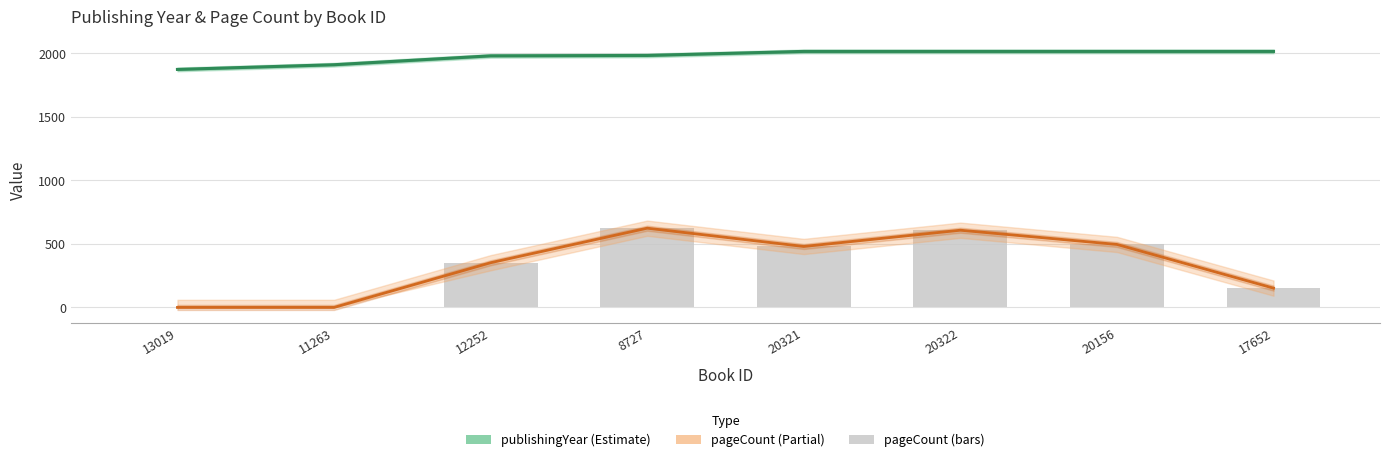

What is the difference between the second highest and second lowest values in the pageCount series?

608